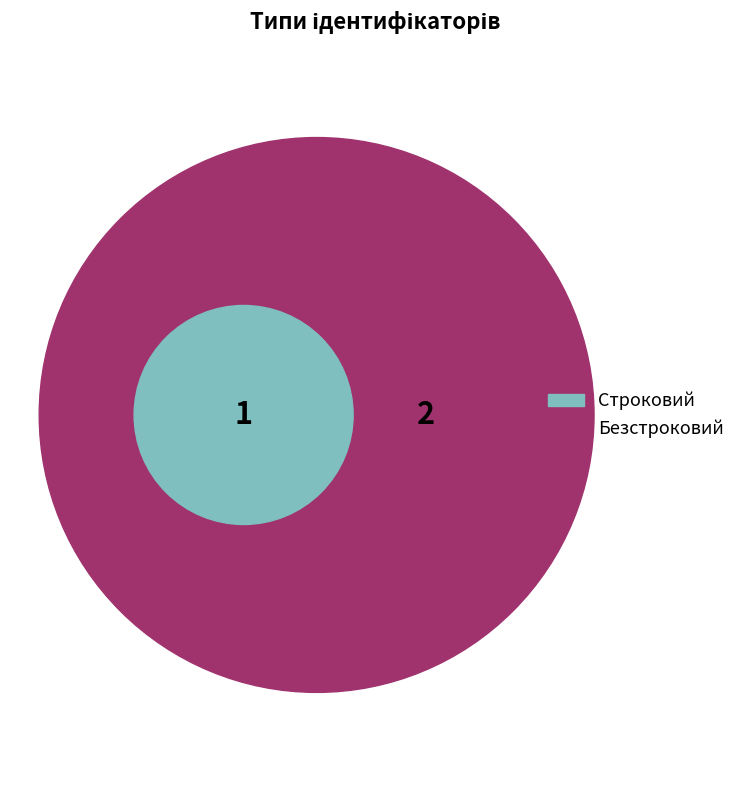

Count the number of slices in the pie.

2